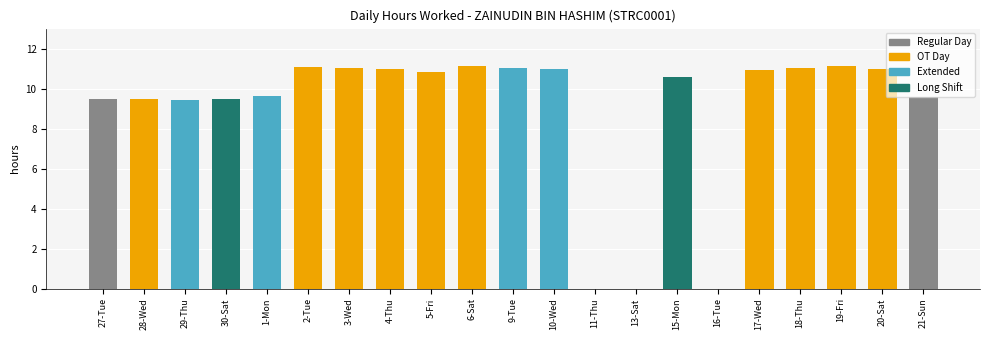

What is the greatest value displayed?

11.1